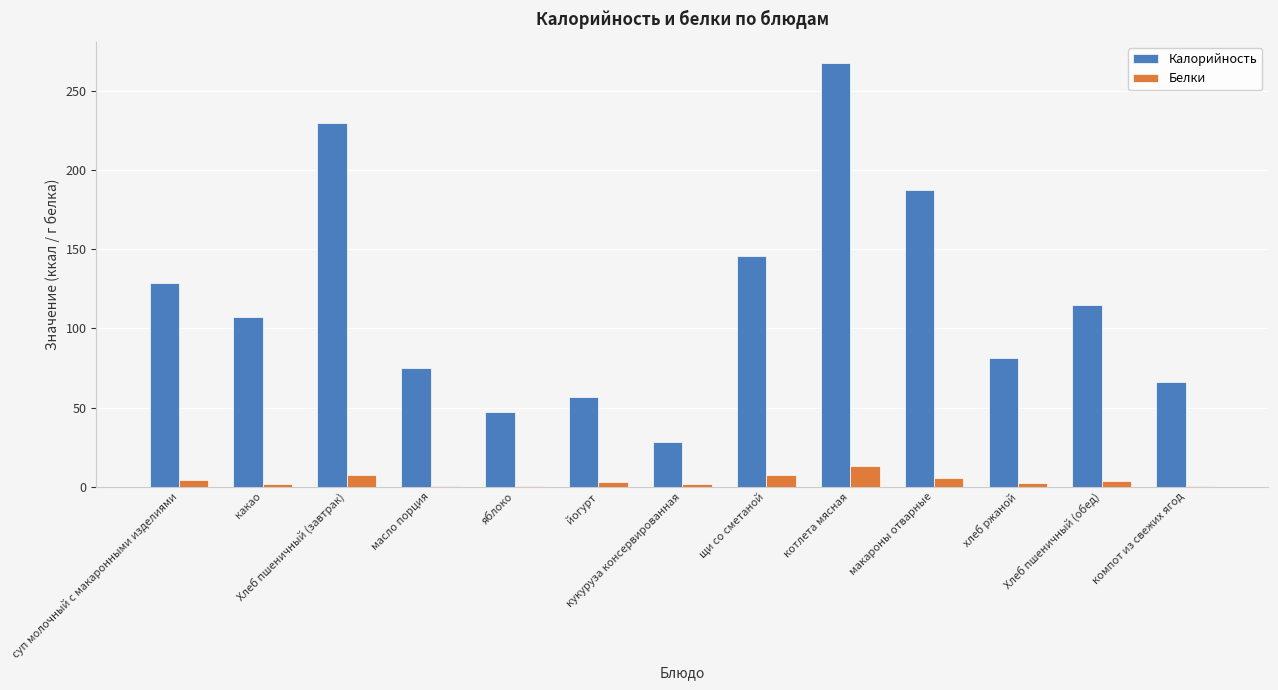

What are all the series names shown in the legend?

Калорийность, Белки